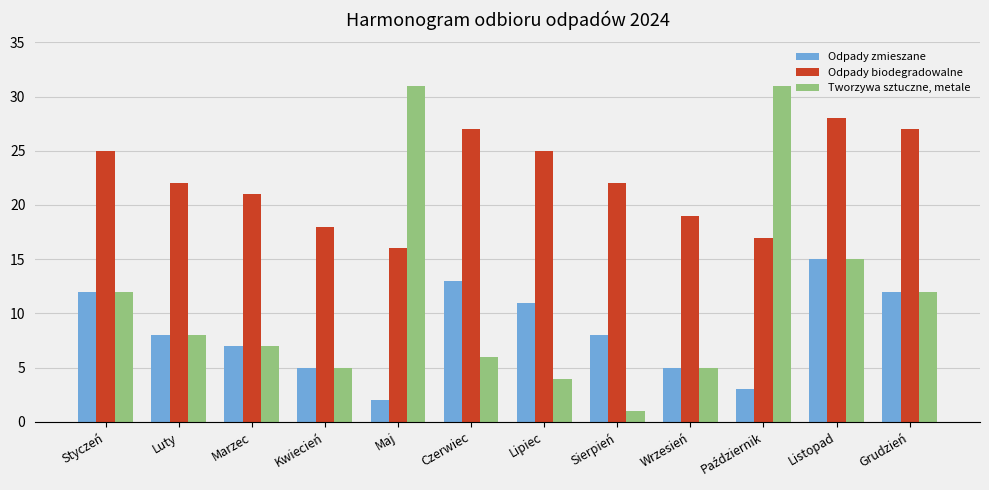

Which series changed the most between Maj and Czerwiec?

Tworzywa sztuczne, metale